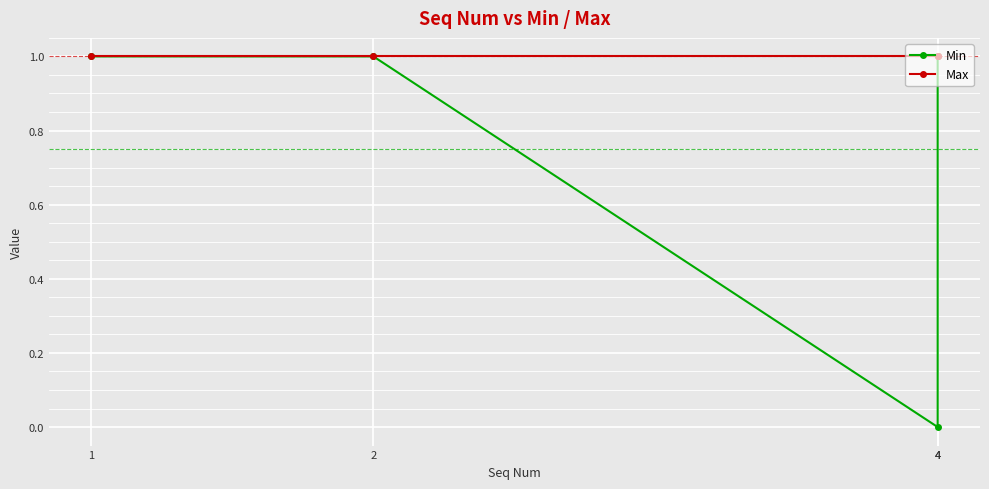

Which series has the largest total across all categories?

Max